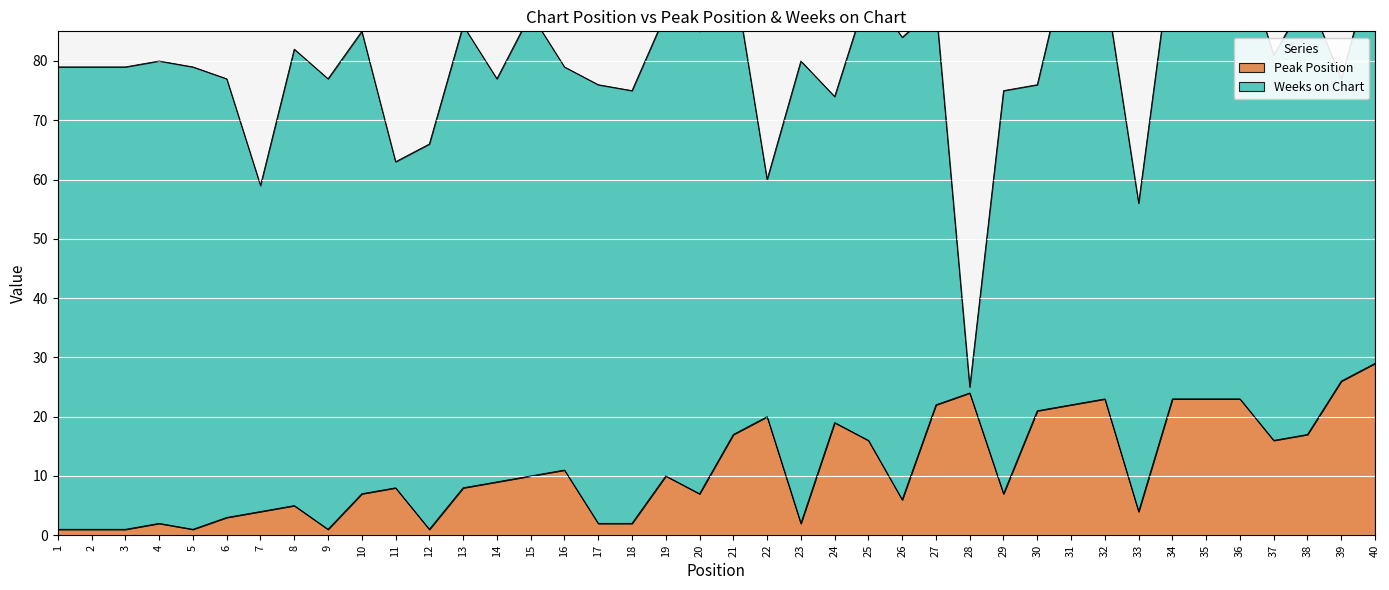

How many values are below 9?

20